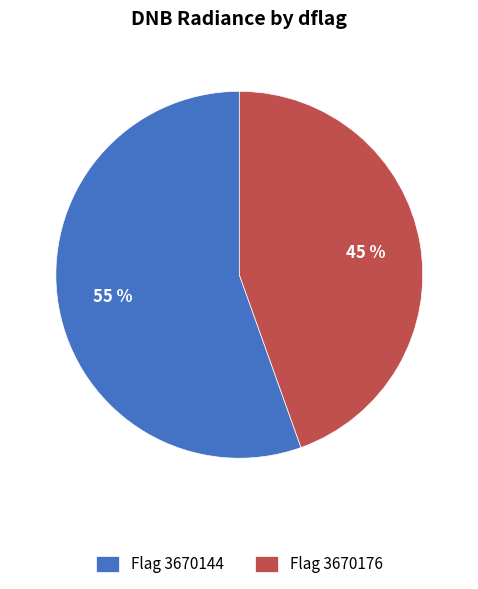

The Flag 3670176 slice represents 30% of the pie. True or false?

False